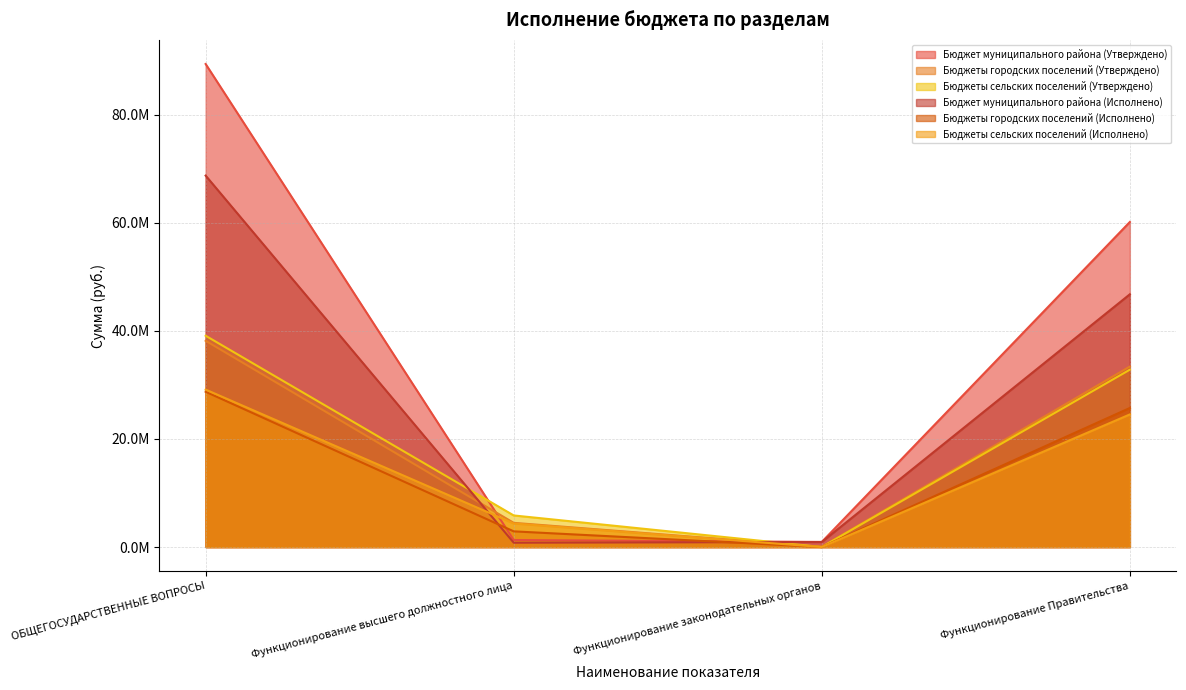

How many values in Бюджеты сельских поселений (Исполнено) are above zero?

3